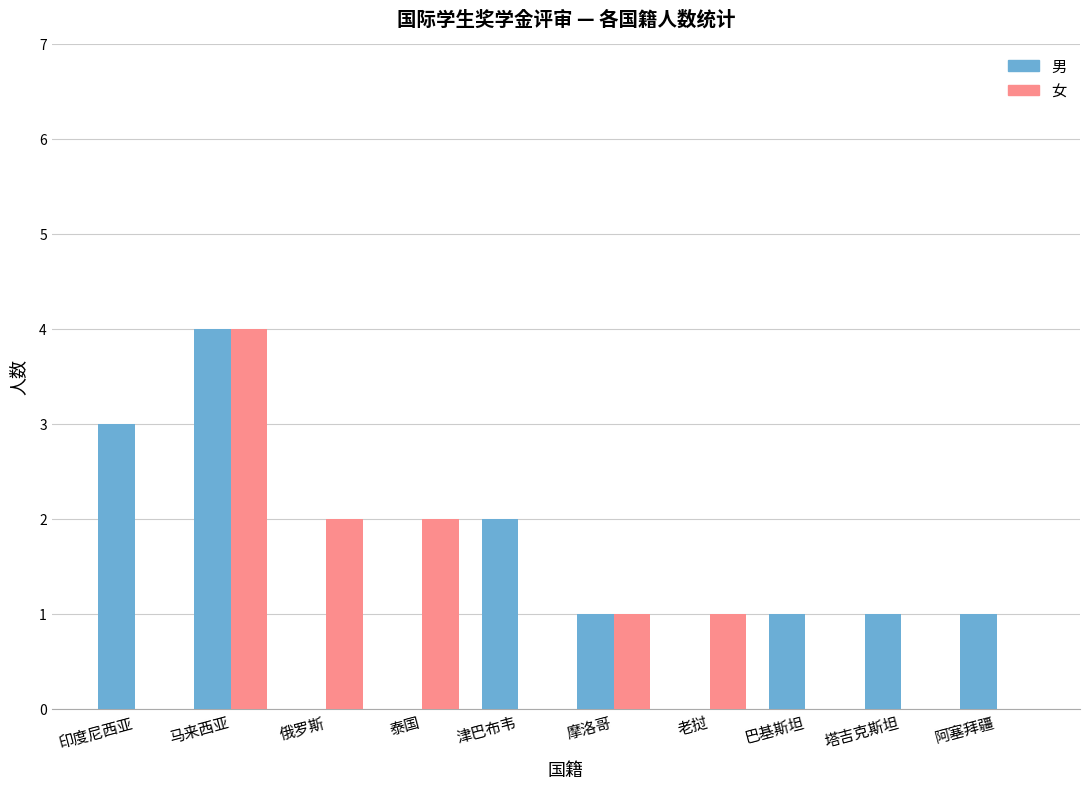

Which series changed the most between 俄罗斯 and 老挝?

女